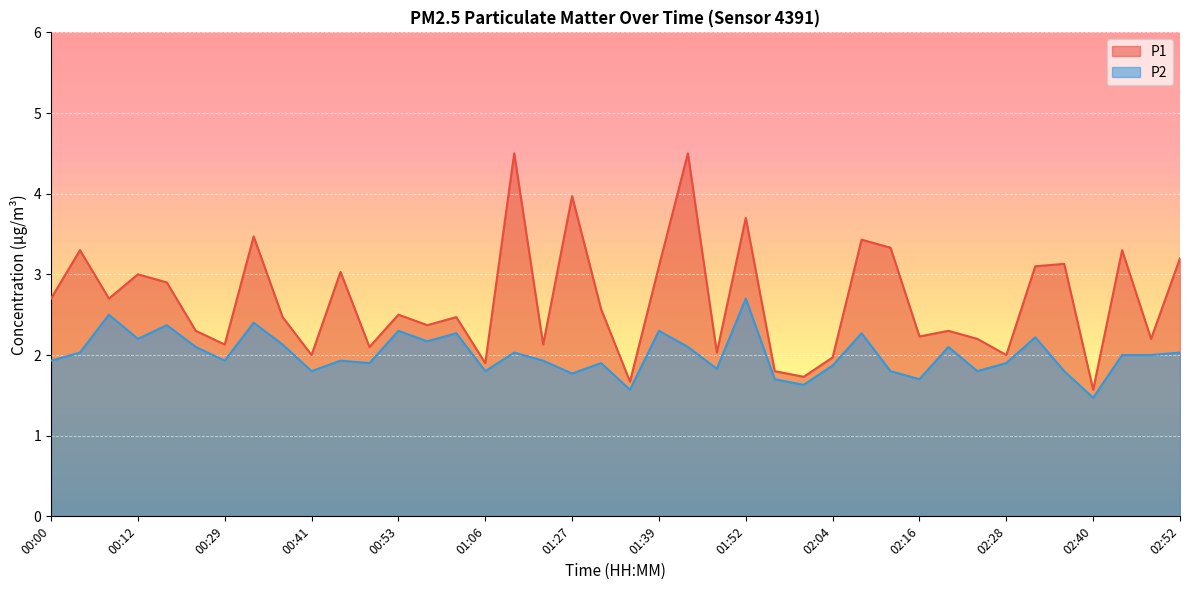

What is the label of the 24th point from the right?

01:19